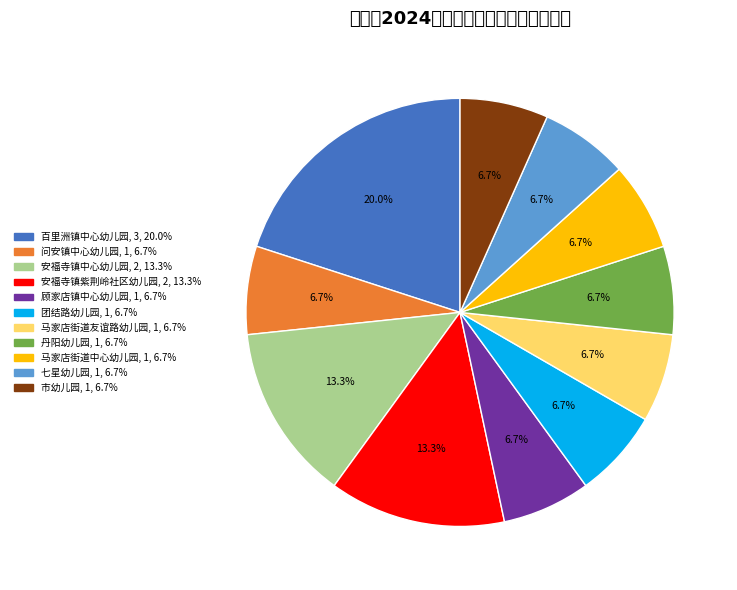

Does any single category account for the majority?

No